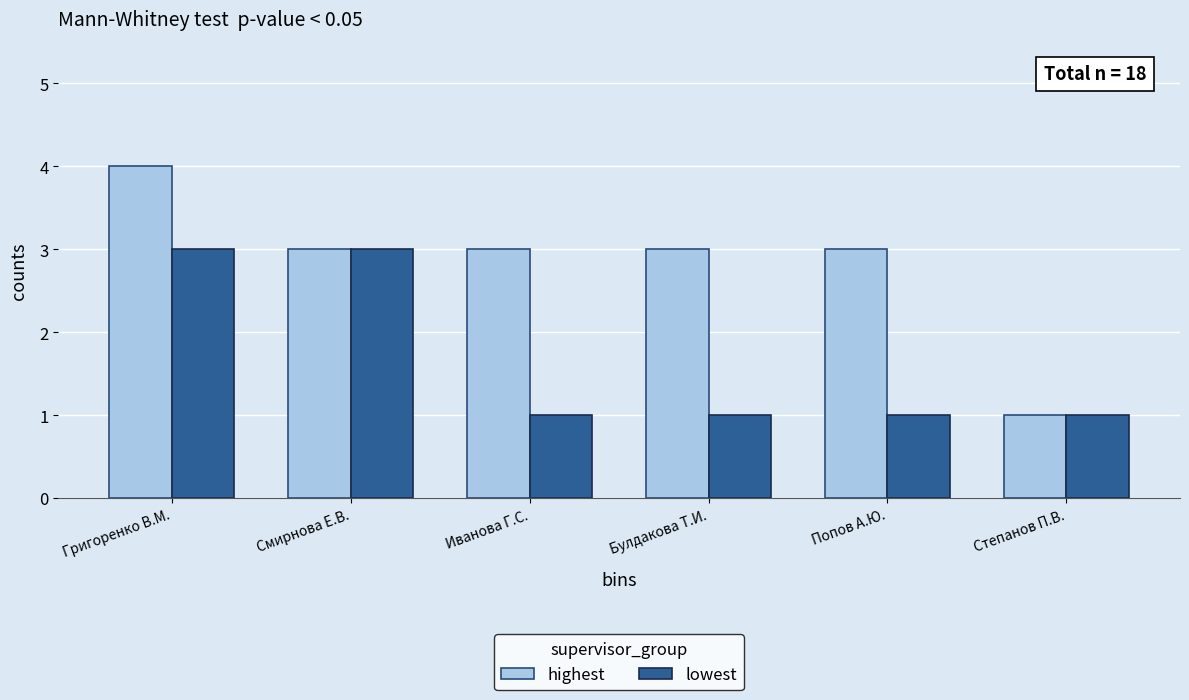

What position from the right is Иванова Г.С.?

4